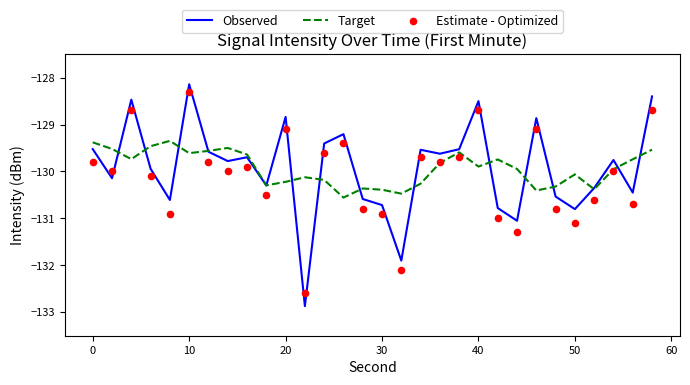

At how many categories does at least one series exceed -131?

30